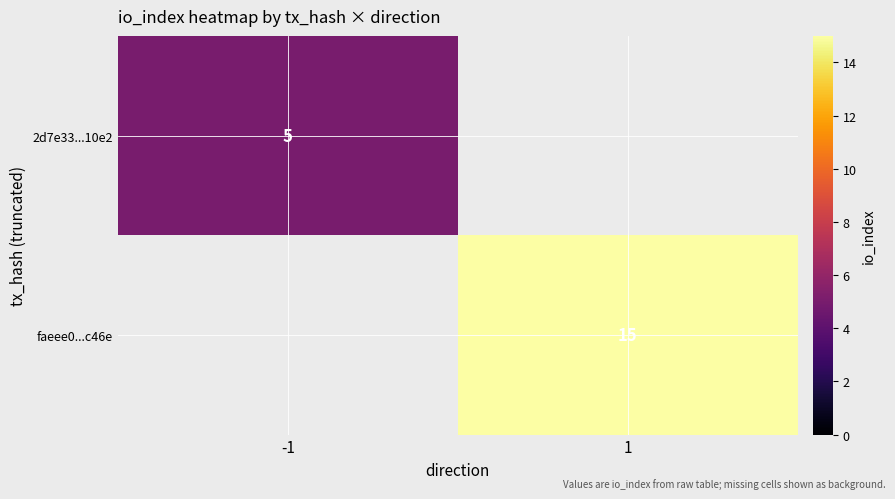

Is the value of faeee0...c46e at 1 greater than the value of 2d7e33...10e2 at -1?

Yes